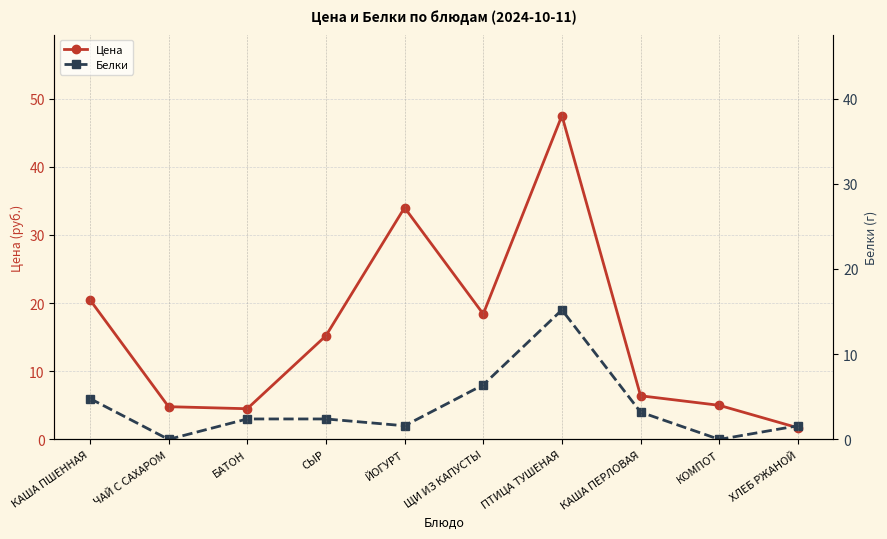

What is the approximate value of Цена at КАША ПЕРЛОВАЯ?

6.4